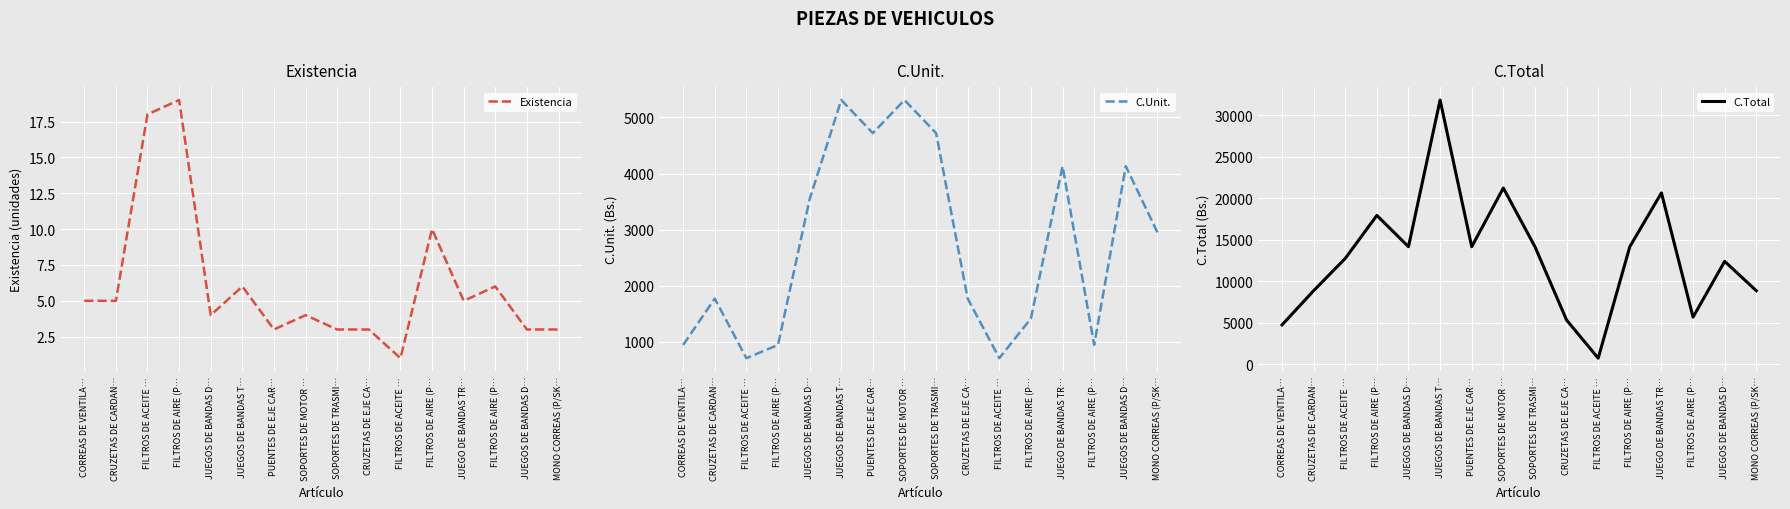

Is the value of Existencia at CRUZETAS DE CARDAN… greater than the value of C.Unit. at CRUZETAS DE CARDAN…?

No